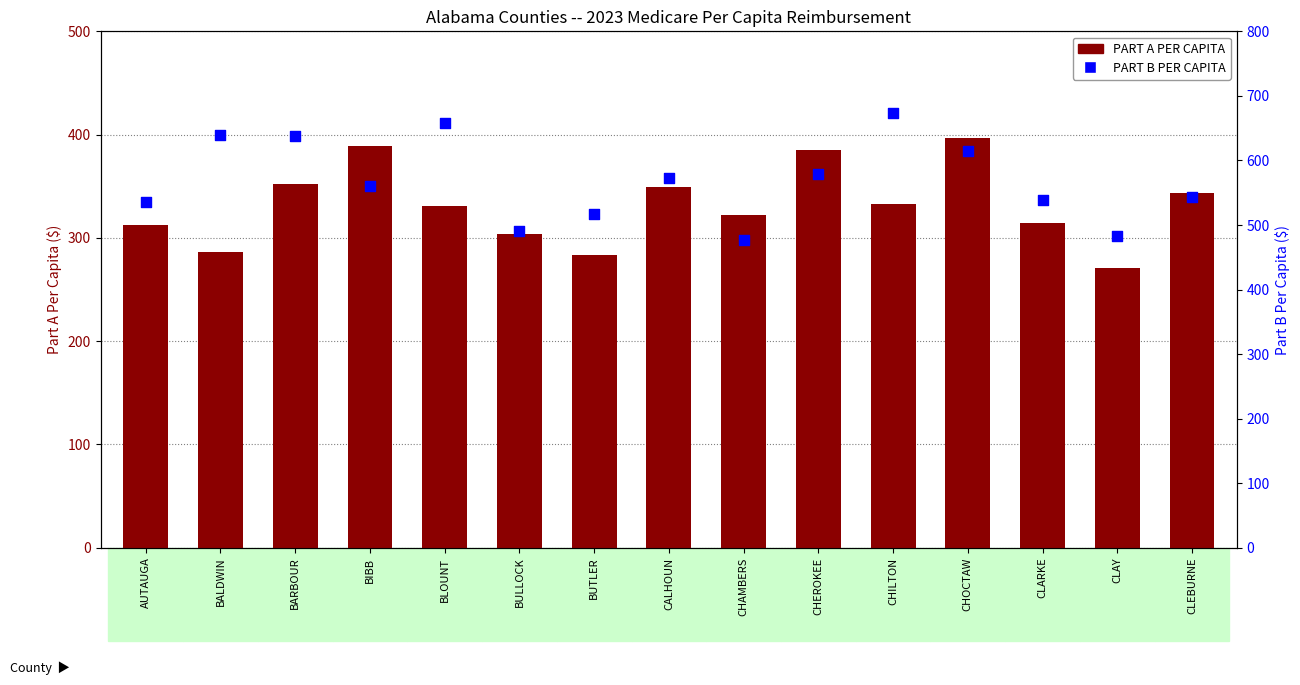

Which series contains the highest Y value?

PART B PER CAPITA